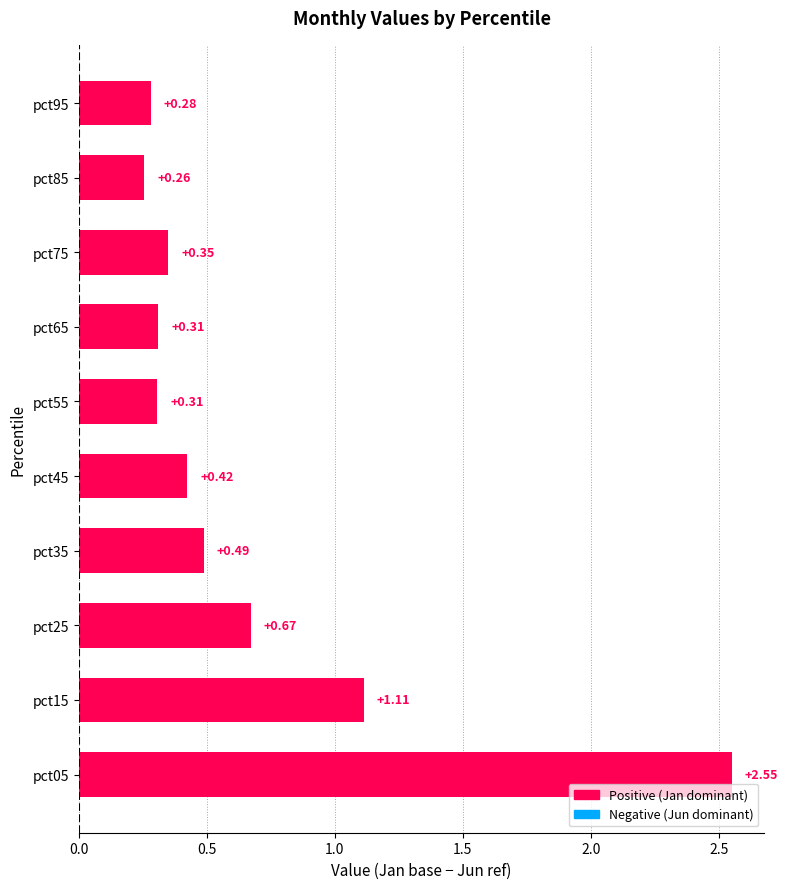

Between pct25 and pct95, which is larger?

pct25